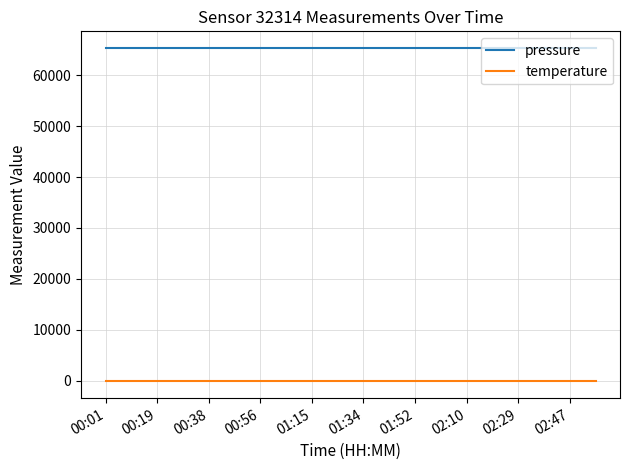

True or false: pressure and temperature intersect in this chart.

False